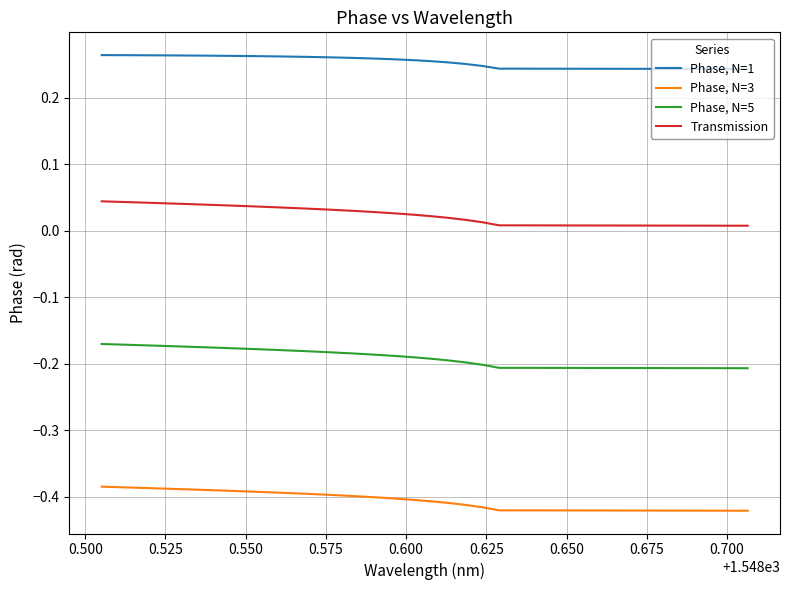

Rank the series by their average value, from highest to lowest.

Phase, N=1, Transmission, Phase, N=5, Phase, N=3